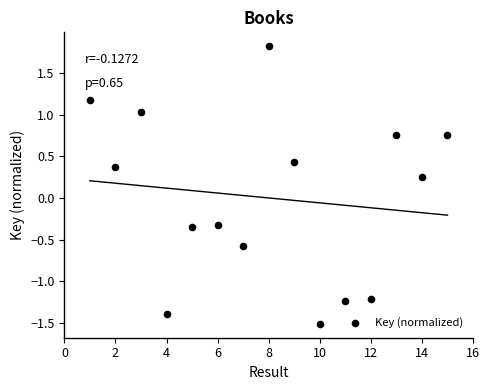

What is the range of X values (max minus min)?

14.0